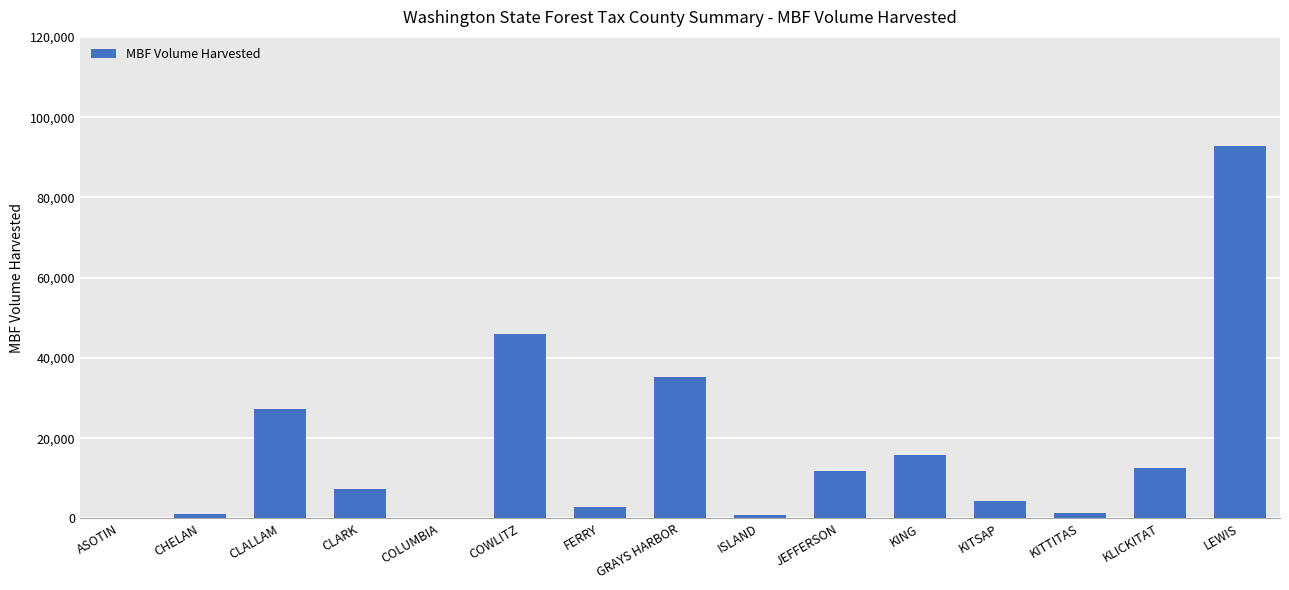

What is the greatest value displayed?

92778